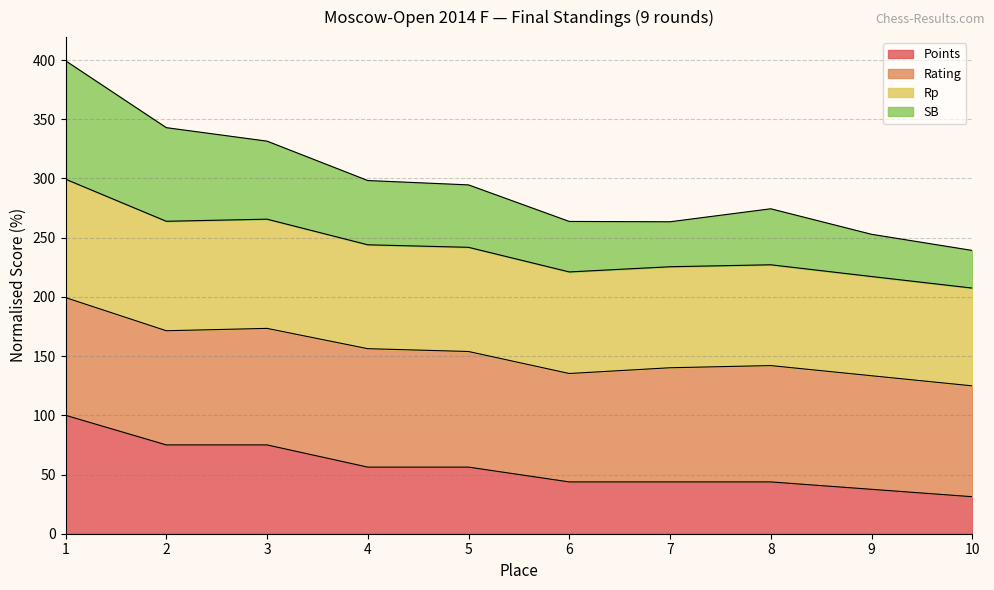

Is it true that Points equals 16.6 at 6?

False